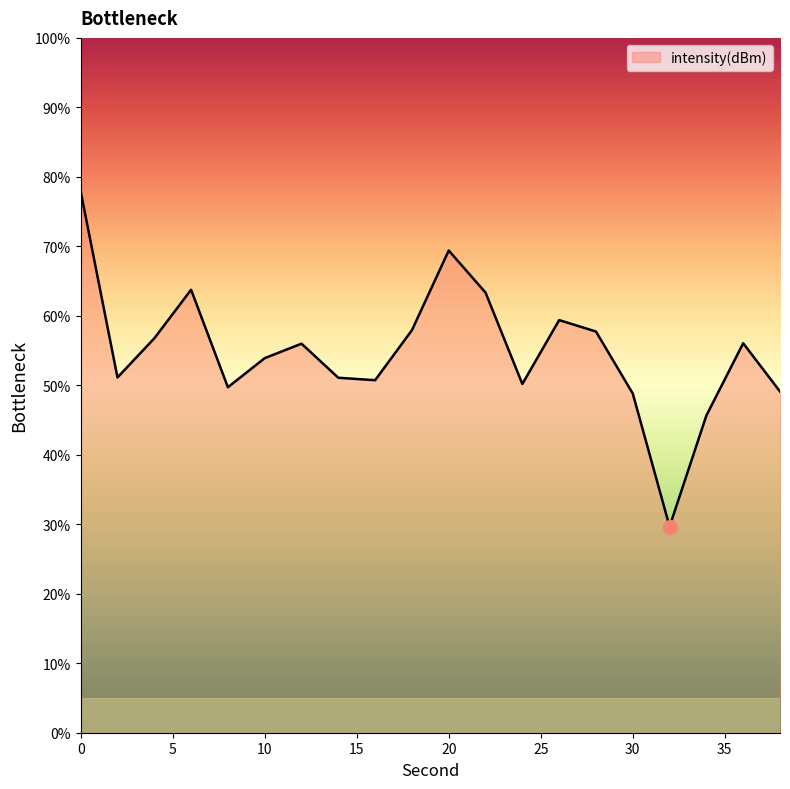

What is the smallest value displayed?

29.7